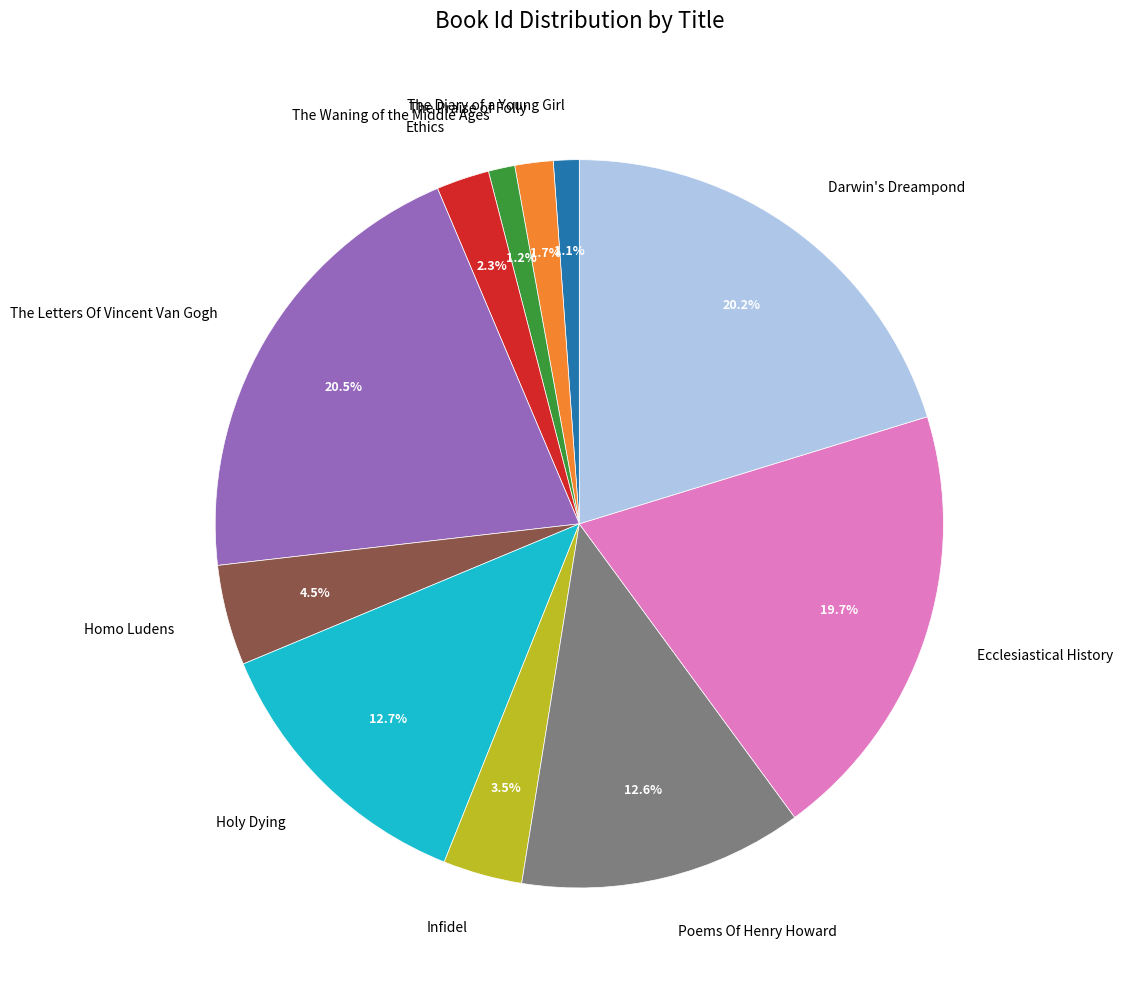

What is the total percentage of Homo Ludens and The Diary of a Young Girl?

5.6%